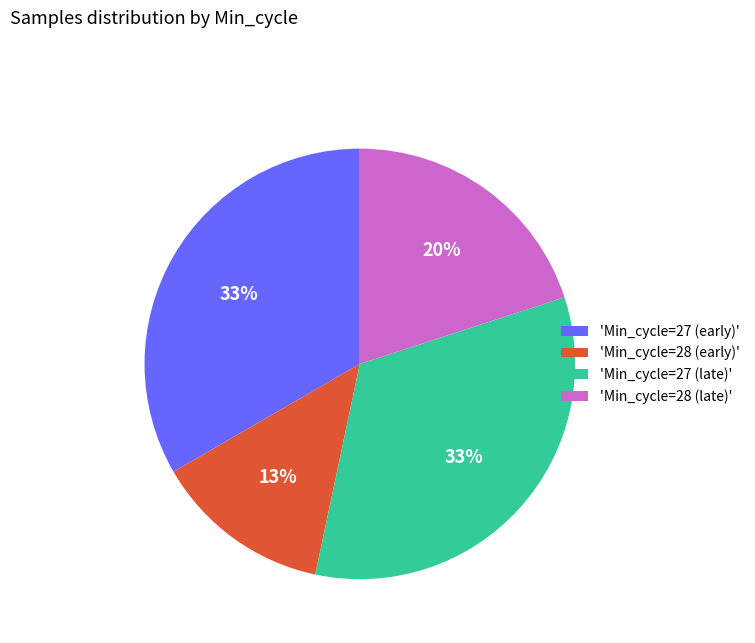

To the nearest percent, what is the difference between the largest and smallest slice percentages?

20%